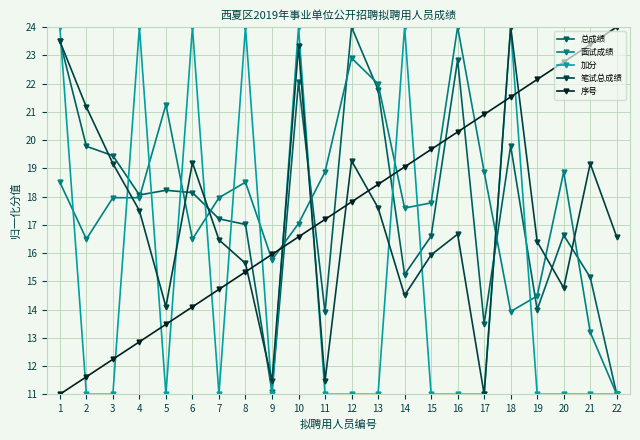

Where is the first local maximum for 笔试总成绩?

6